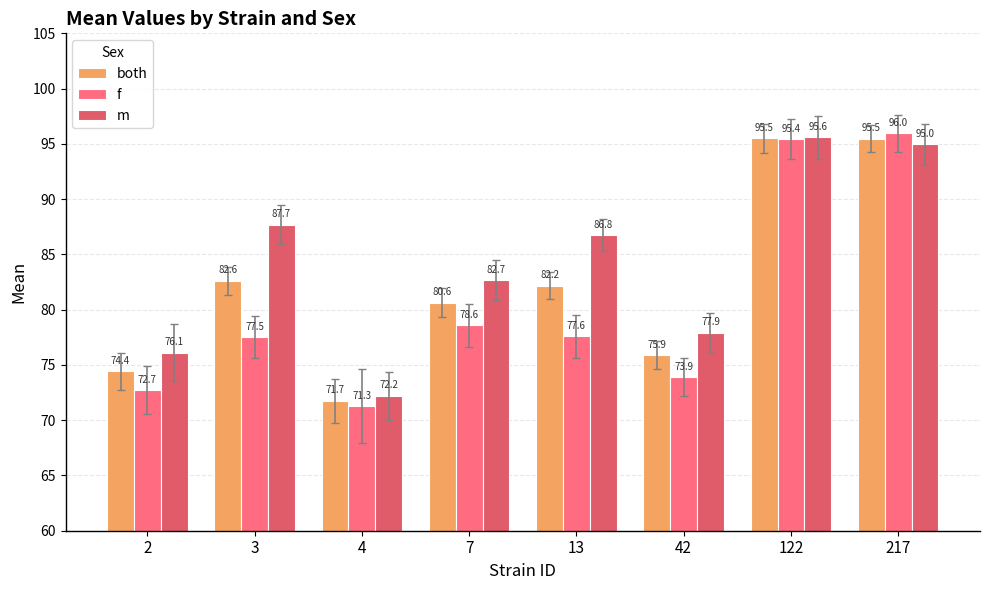

What value does the m series have at 42?

77.9